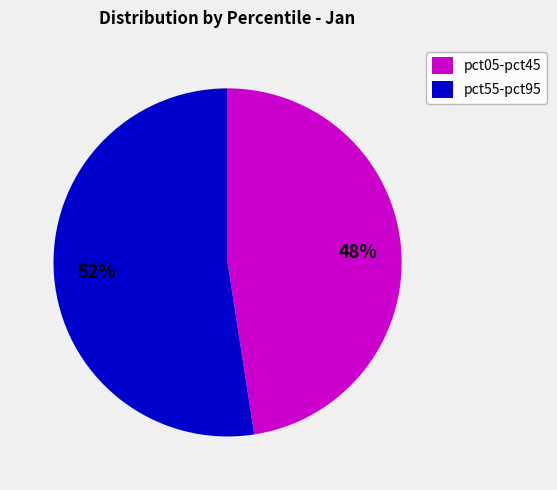

Is there any slice that represents more than half of the pie?

Yes